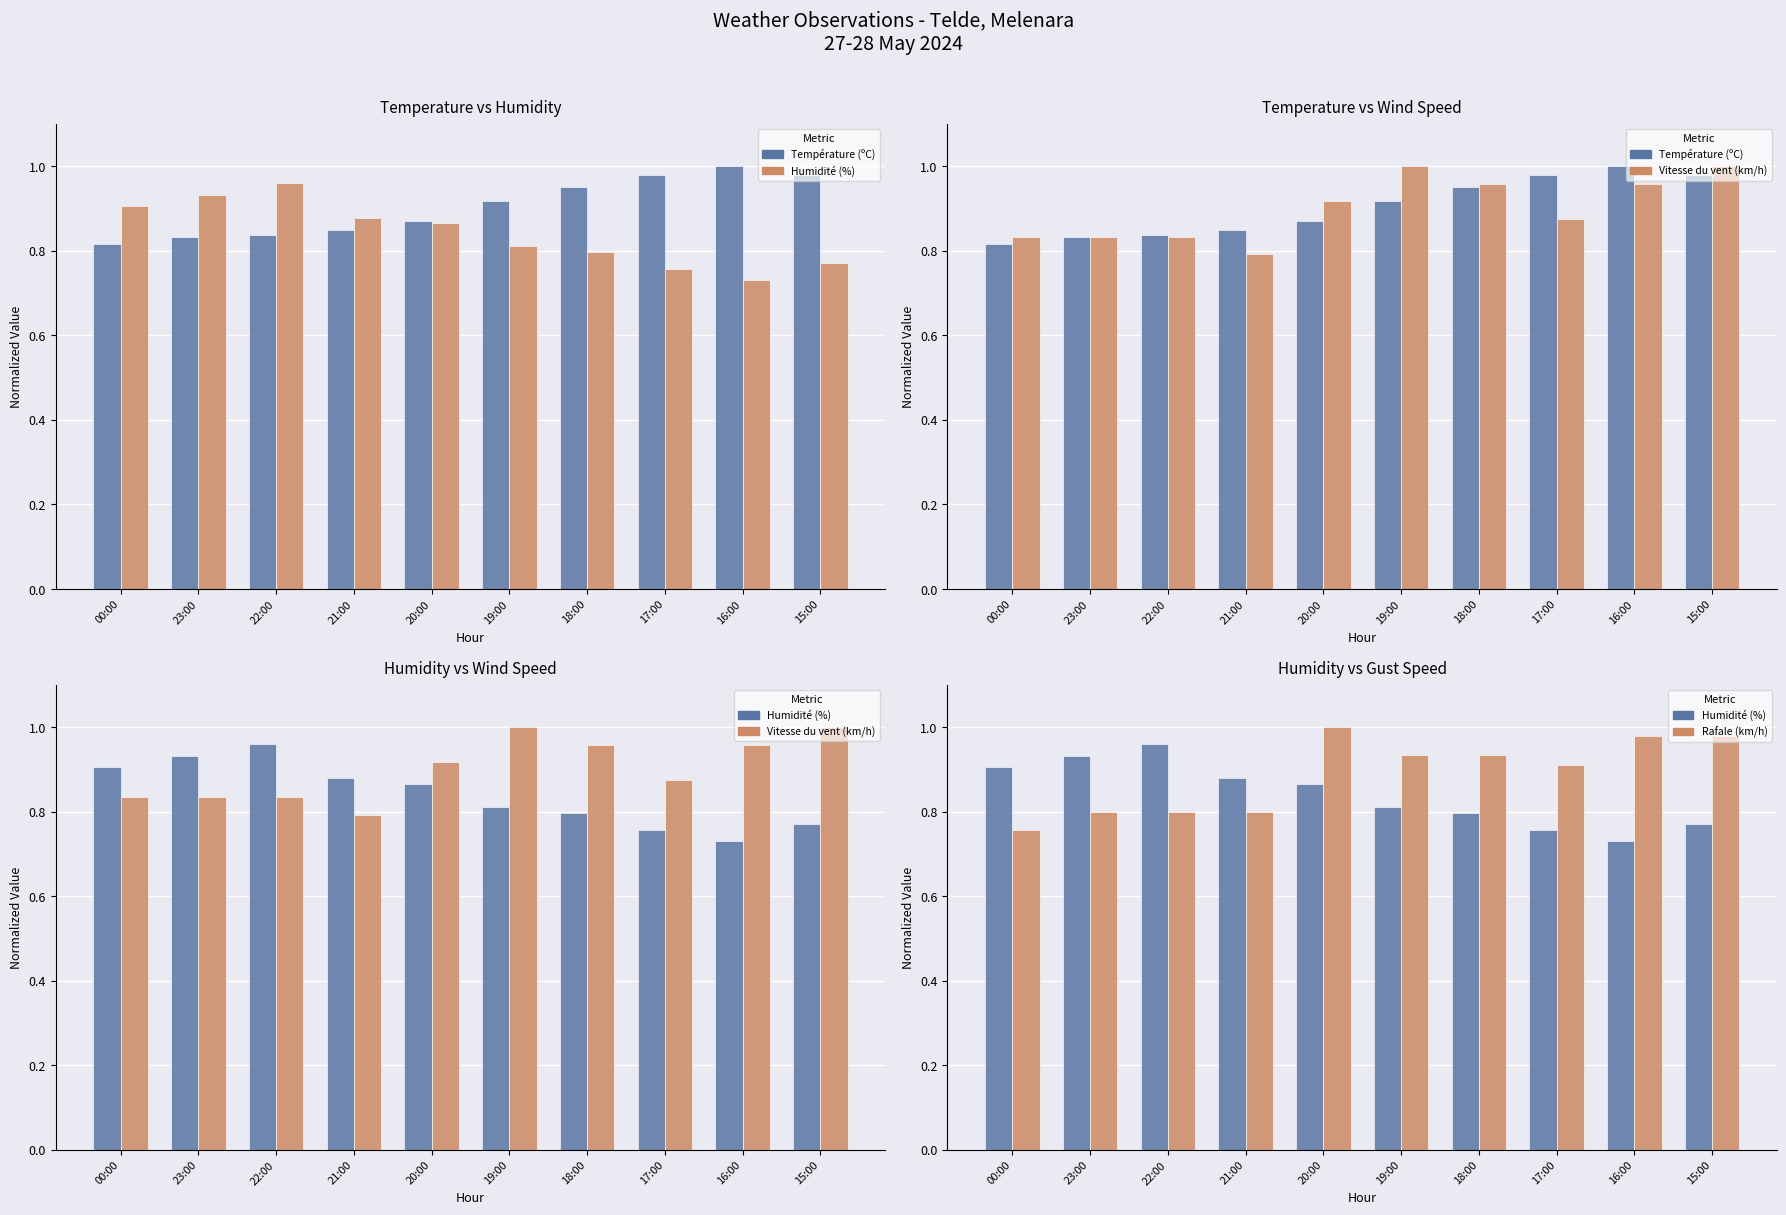

What is the greatest value displayed?

1.0